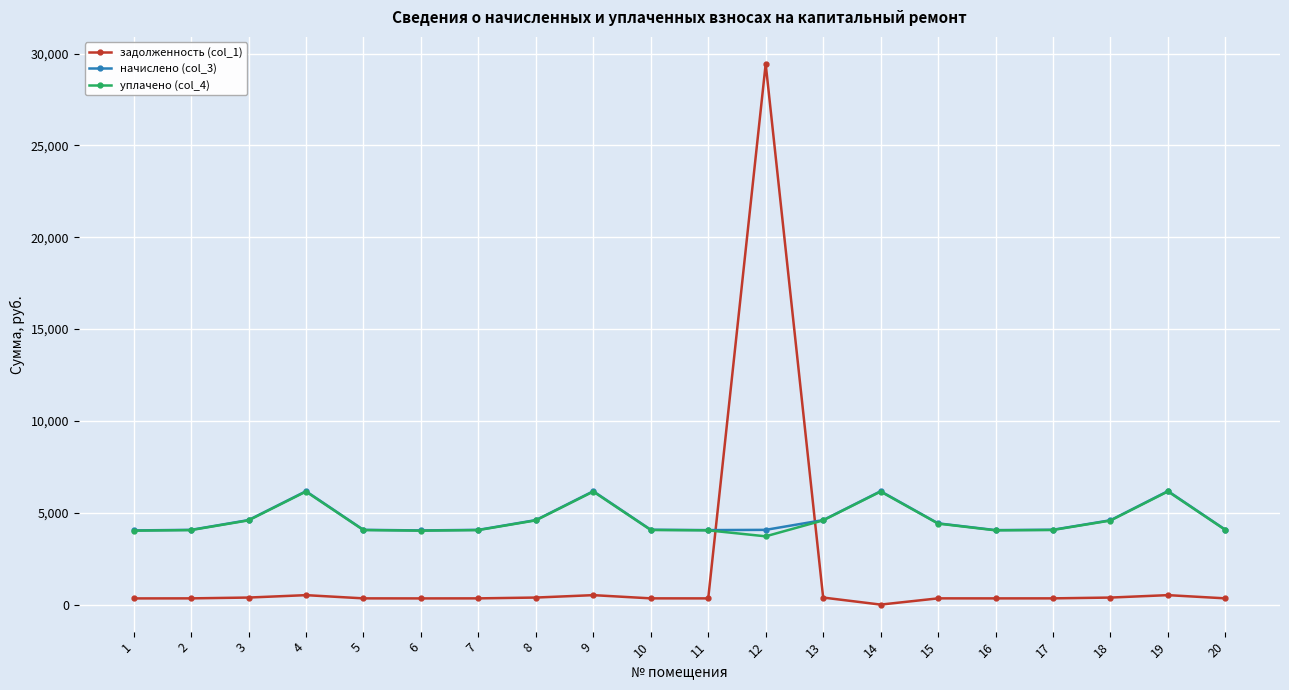

What is the total value across all series at 9?

12841.4